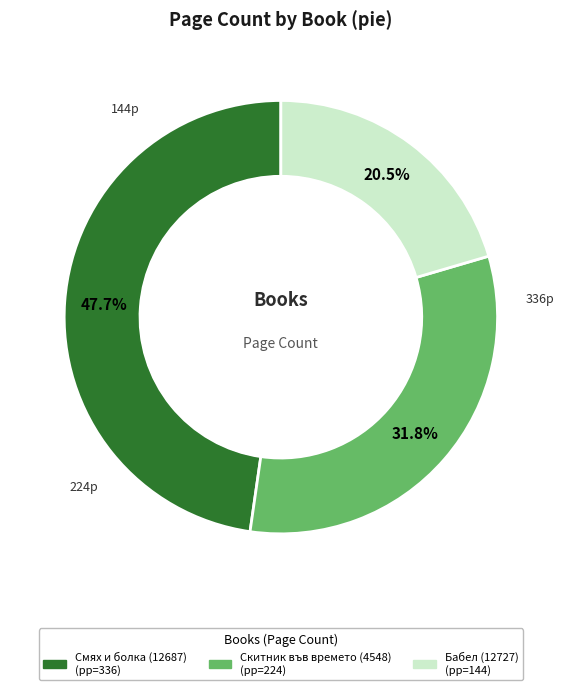

What is the ratio of the value at Бабел (12727) to the value at Смях и болка (12687)?

0.4